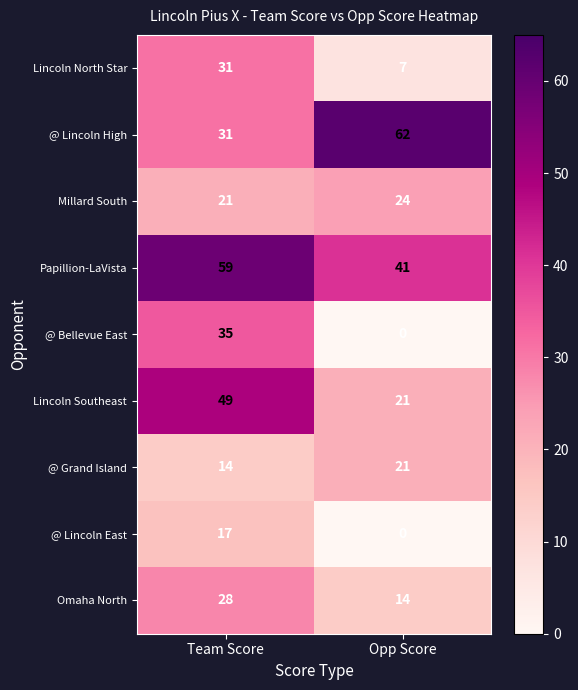

How many values in @ Bellevue East are above zero?

1